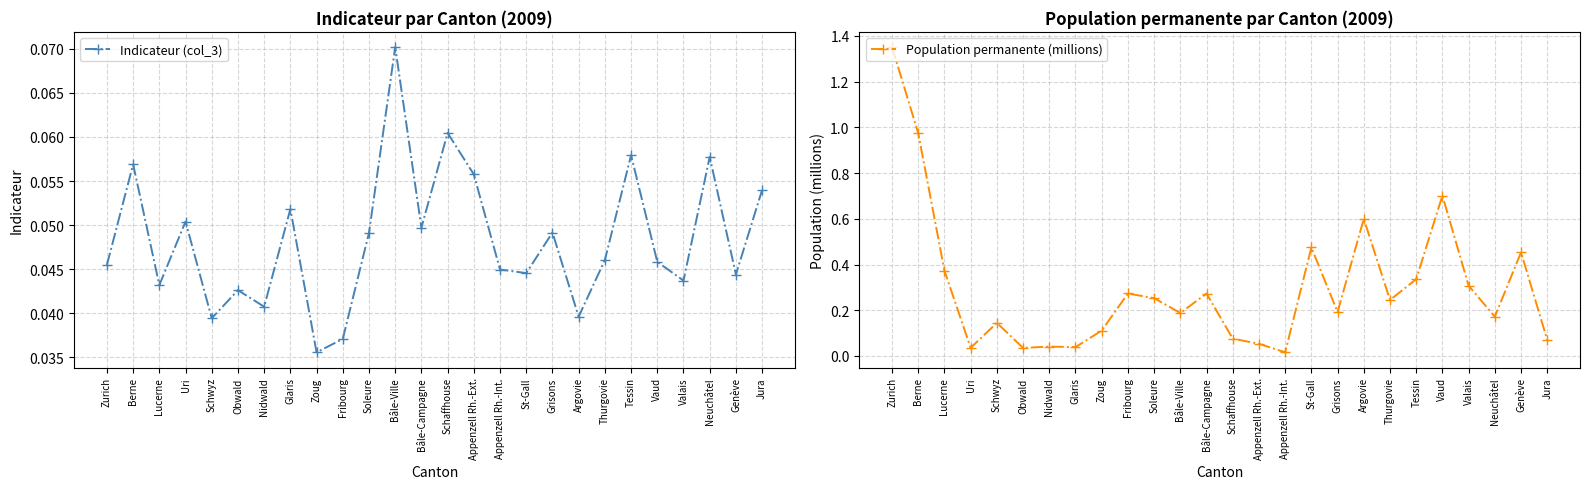

The Population permanente (millions) series shows 0.0 at Obwald. True or false?

True